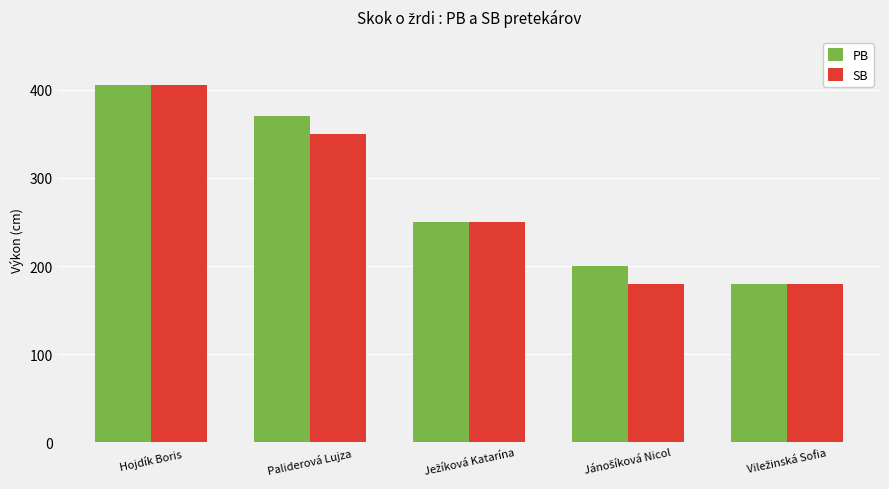

How many values in the SB series are below 250?

2